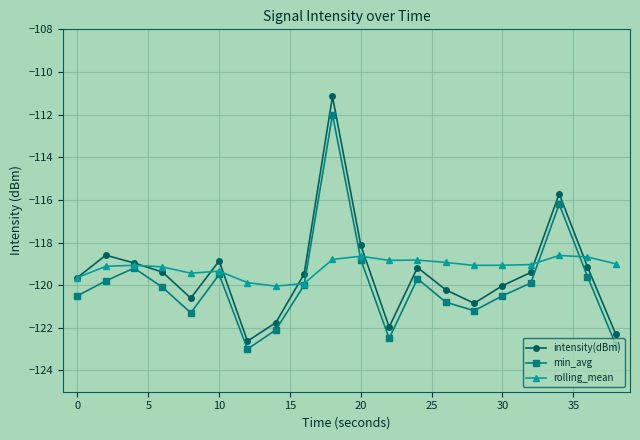

How many categories are shown in the chart?

20